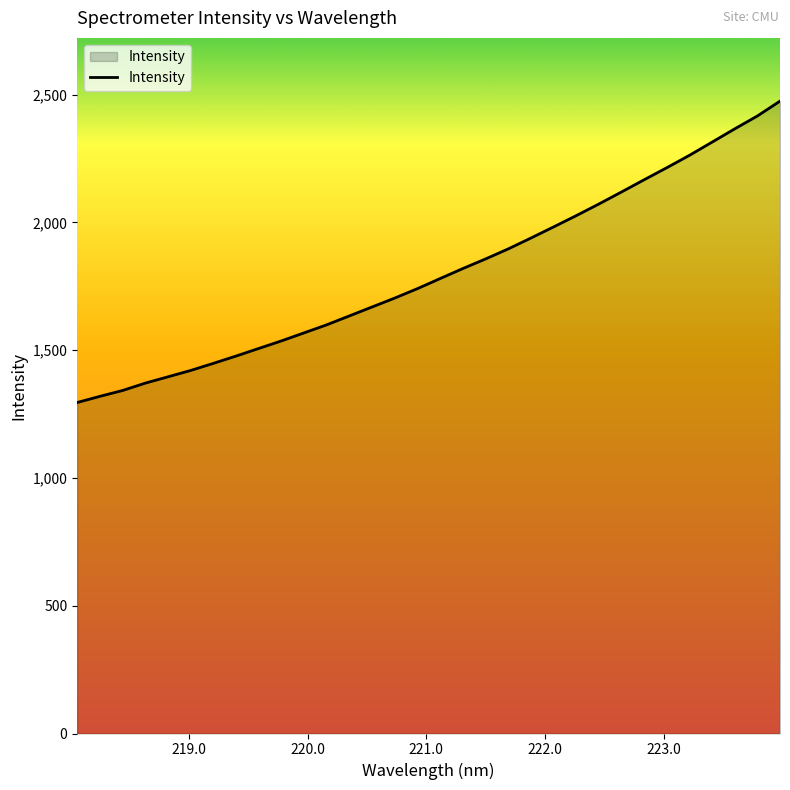

What is the maximum value shown in the chart?

2475.0